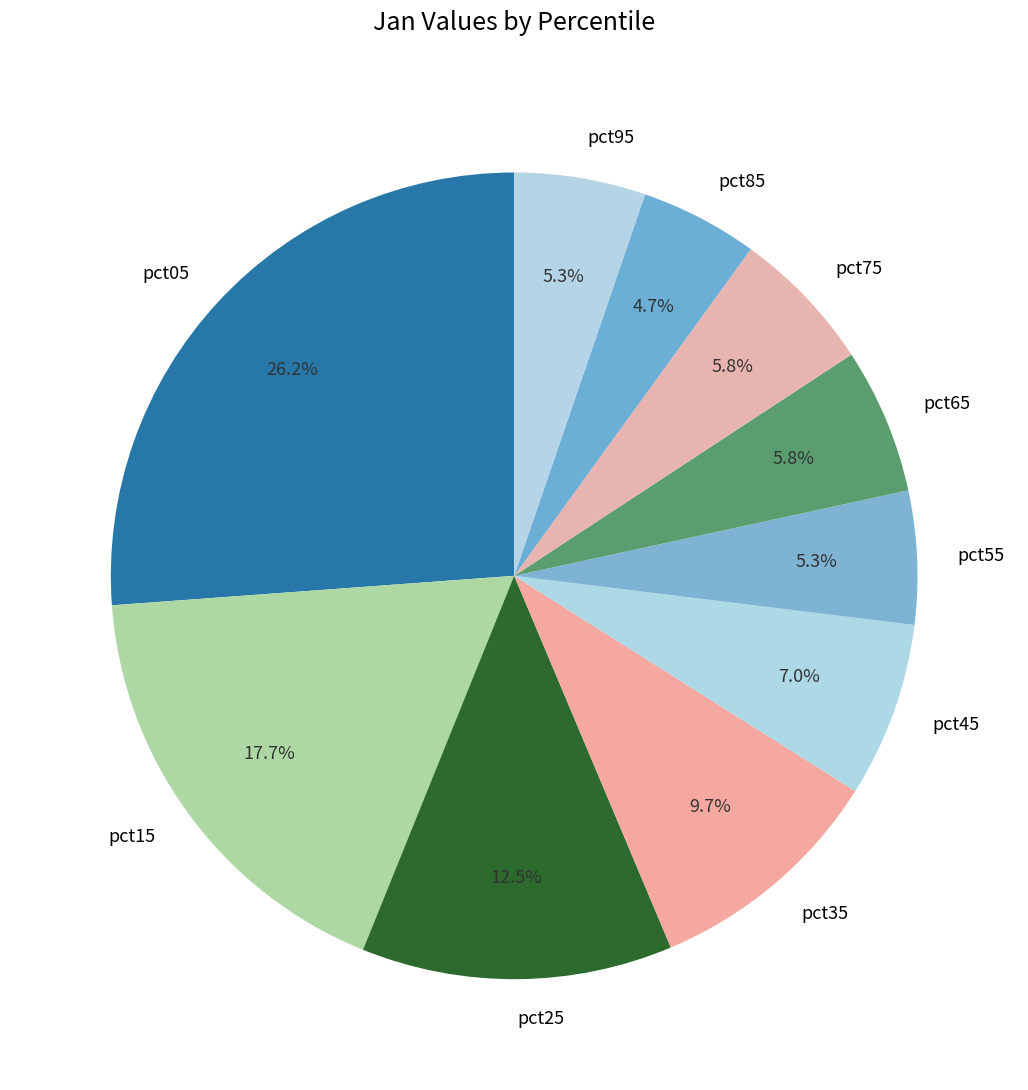

Which category has the biggest portion of the pie?

pct05